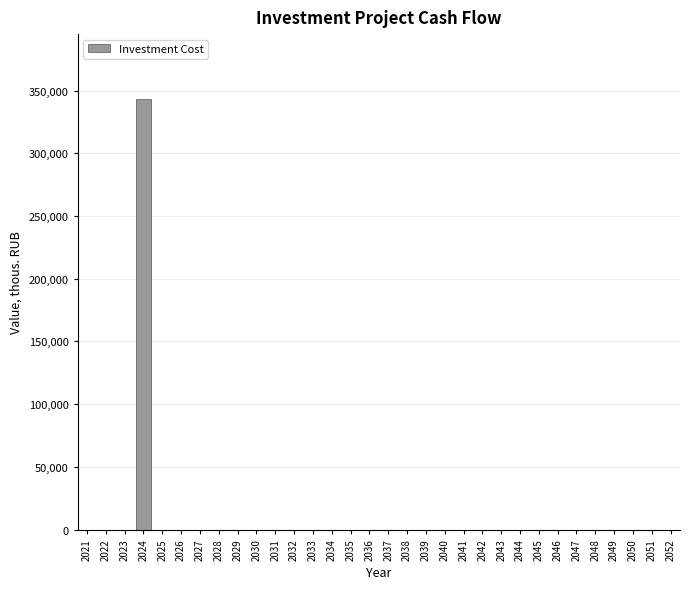

What is the greatest value displayed?

343477.5